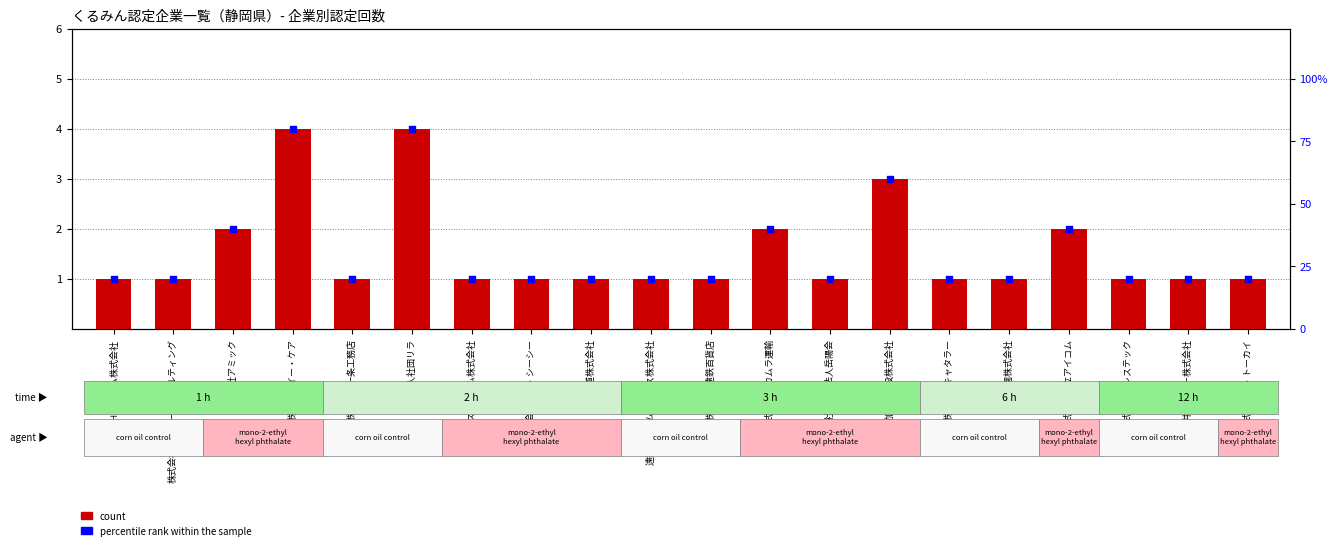

Which series contains the highest Y value?

percentile rank within the sample